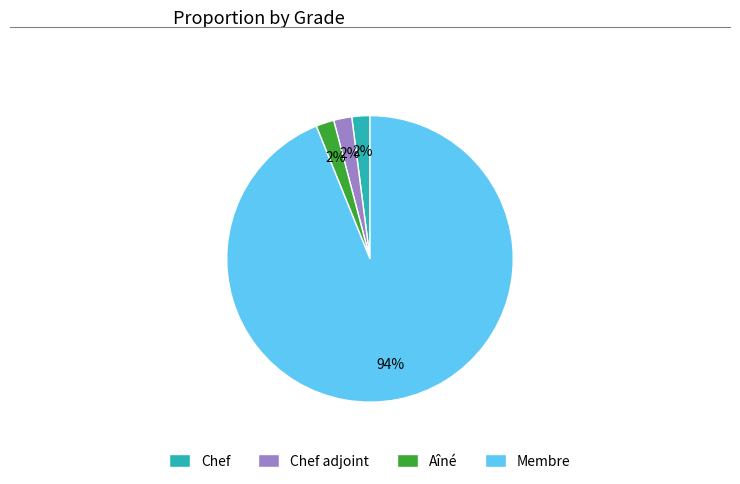

Does any single category account for the majority?

Yes